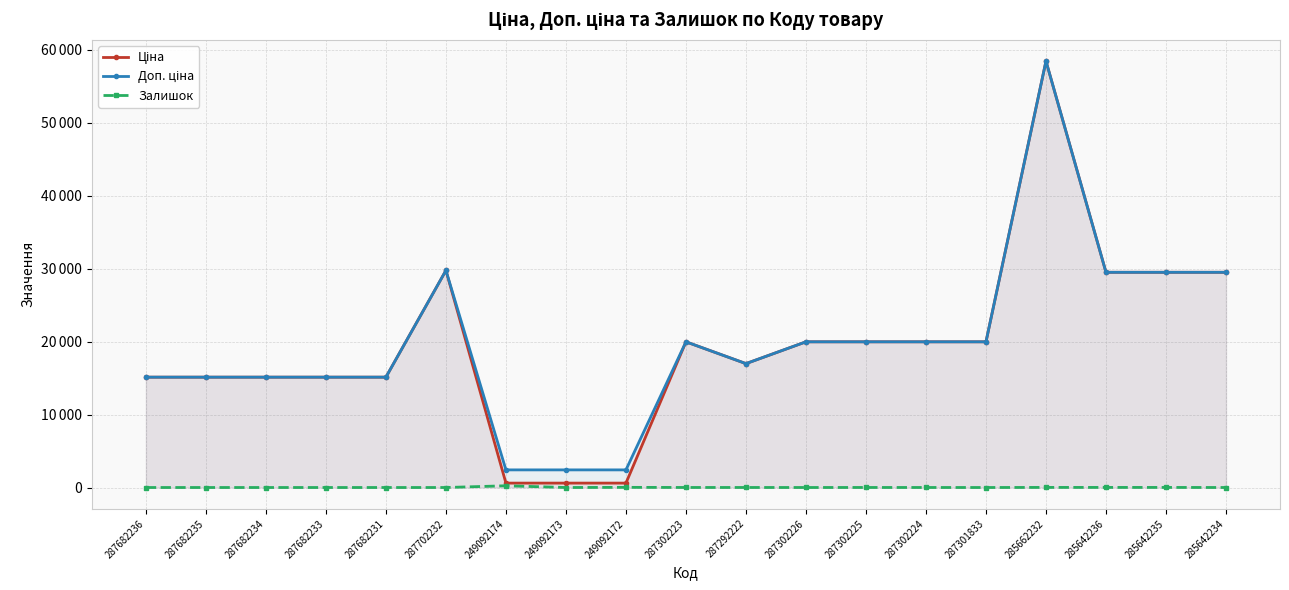

True or false: Доп. ціна has a value of 4009.9 at 287682234.

False